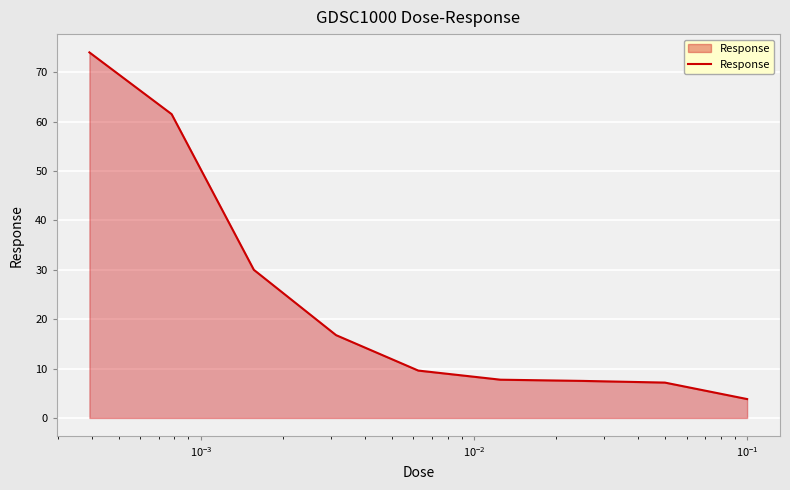

What is the maximum value shown in the chart?

74.0